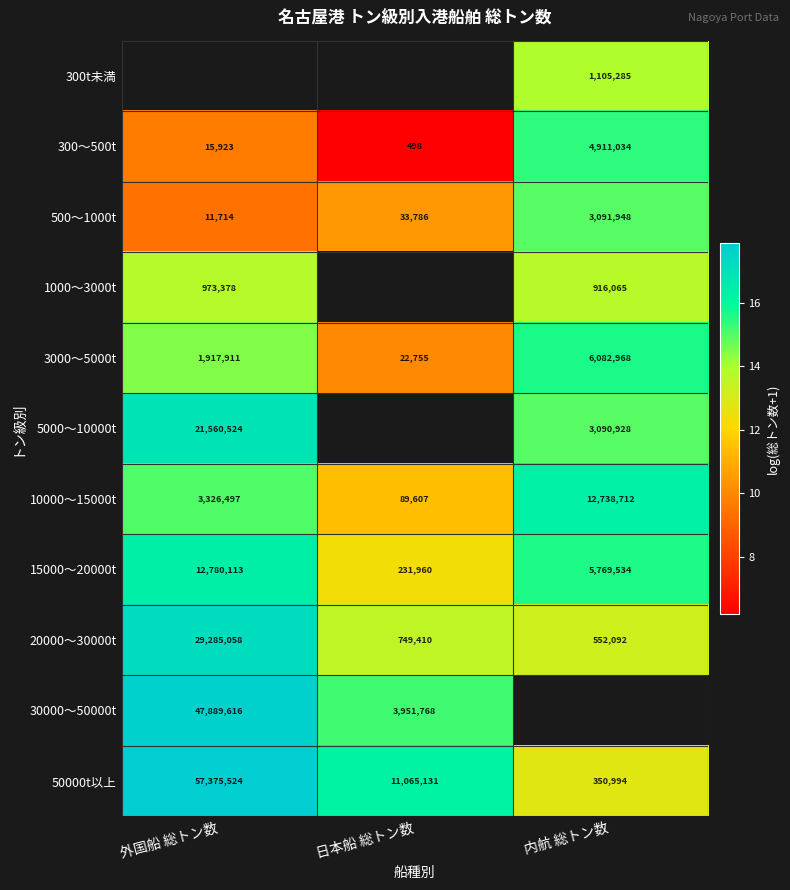

Is the value of 300～500t at 内航 総トン数 greater than the value of 50000t以上 at 内航 総トン数?

Yes